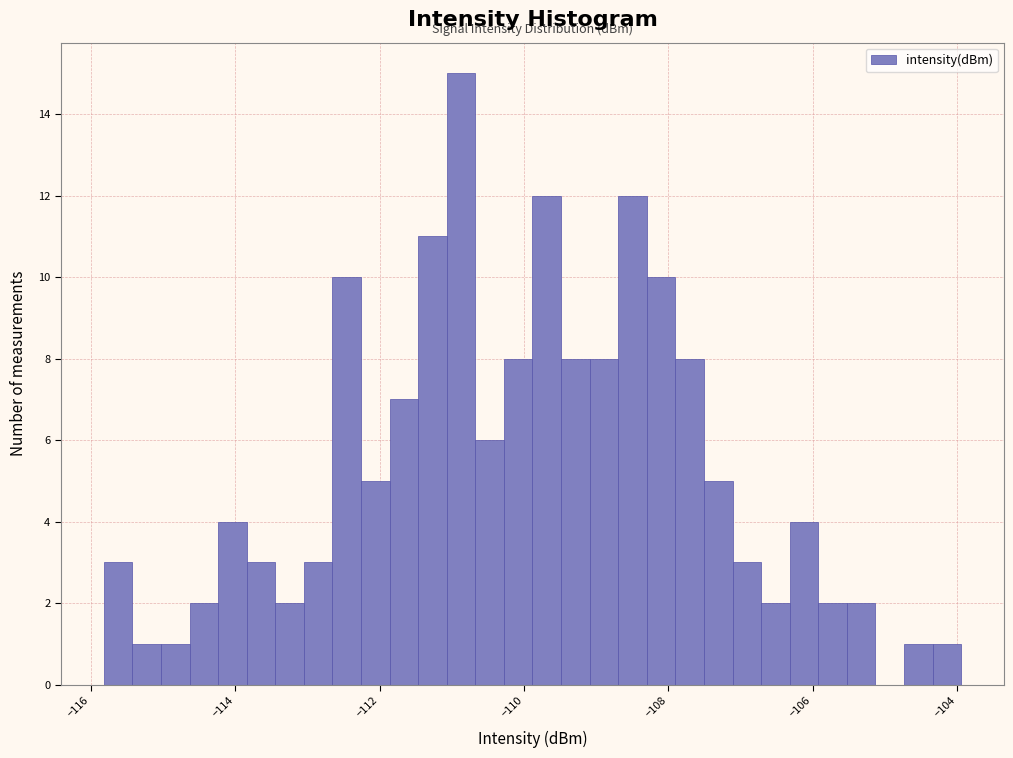

Read against the x-axis, roughly where is the centre of the tallest bar?

-110.8